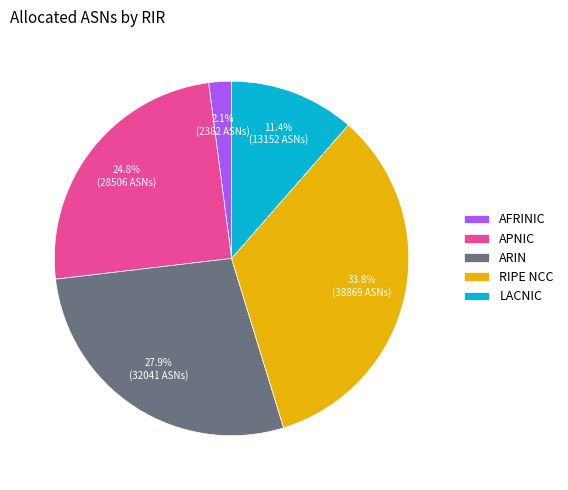

What is the total percentage of ARIN and LACNIC?

39.3%